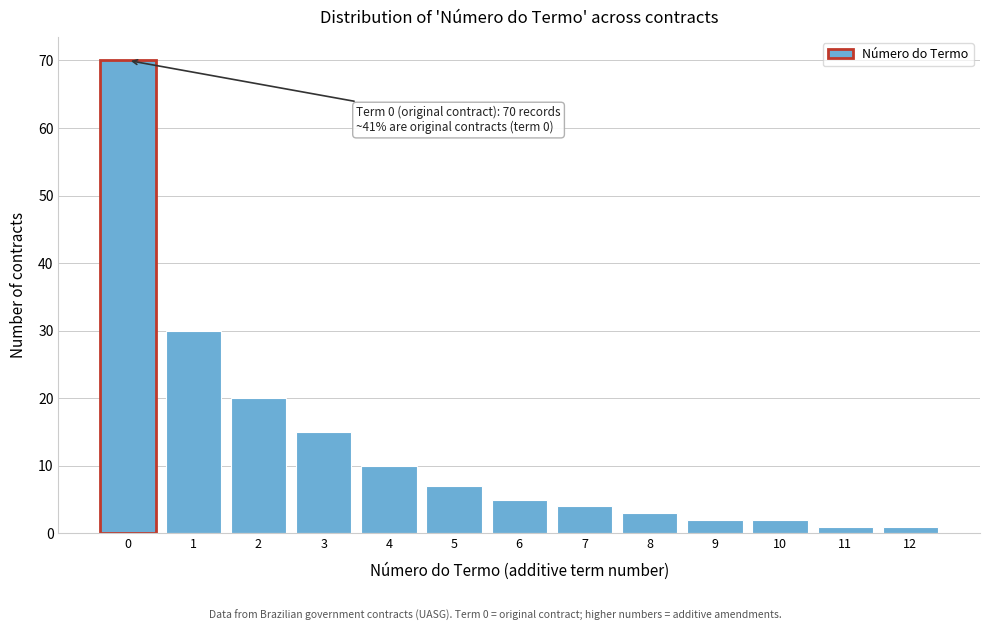

Reading right to left, extract all data points from this chart.

1	1	2	2	3	4	5	7	10	15	20	30	70